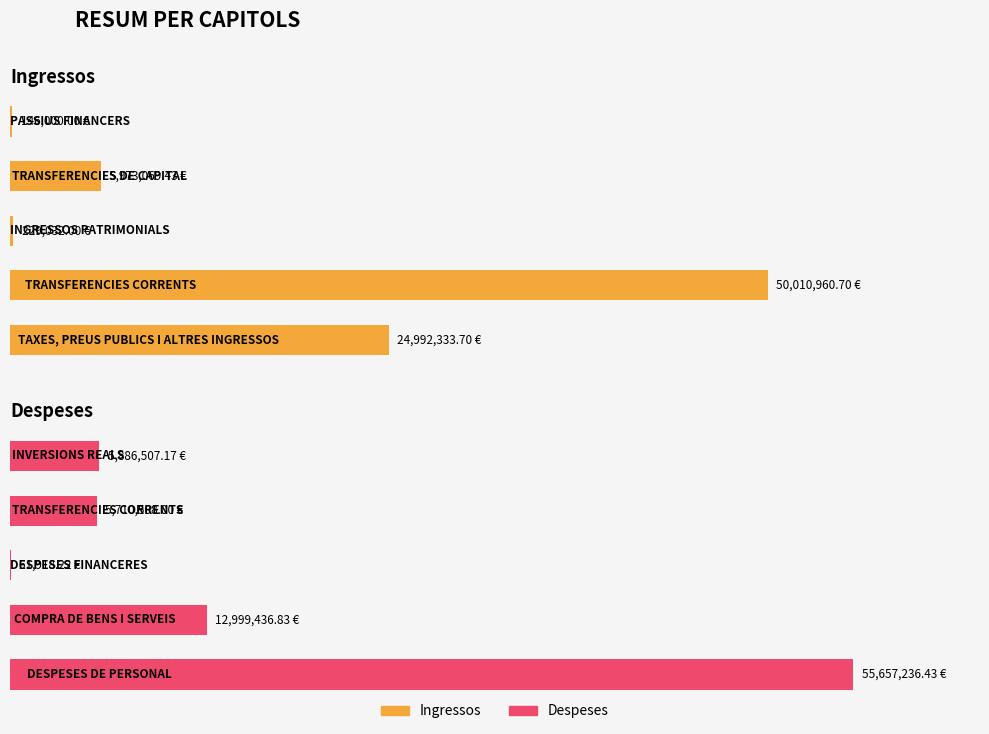

The Ingressos series shows 367006.4 at 2. True or false?

False